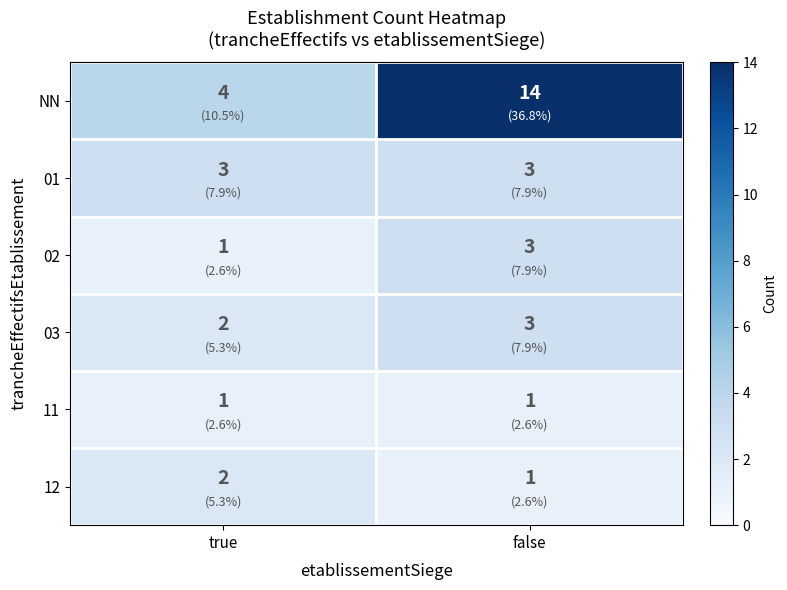

What is the maximum value shown in the chart?

14